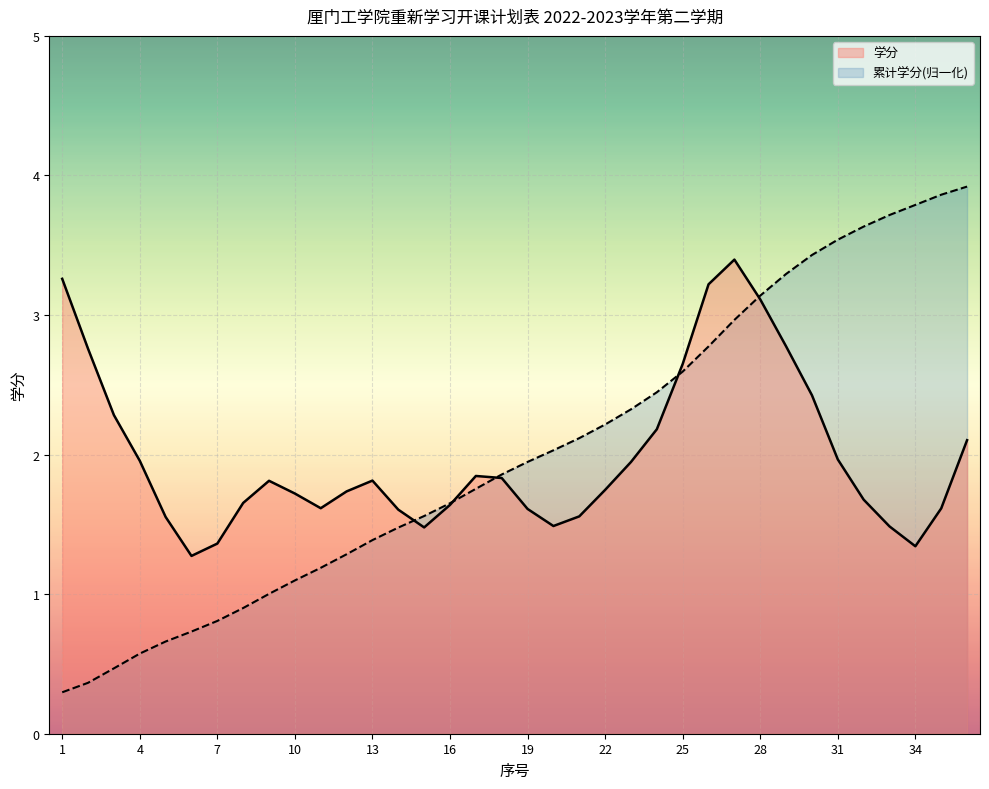

True or false: there are more than 2 points higher than both neighbors.

False